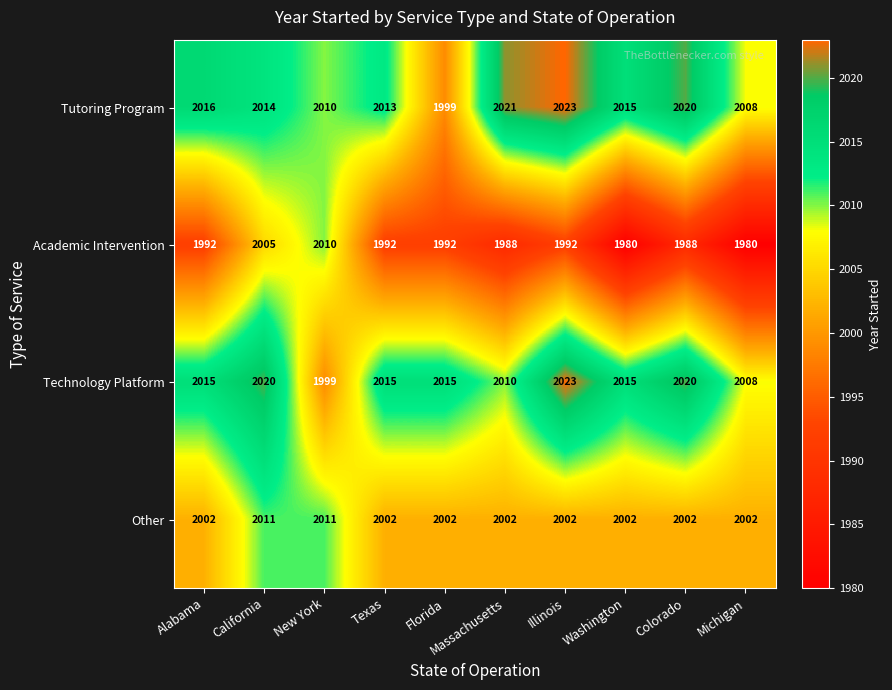

What is the greatest value displayed?

2023